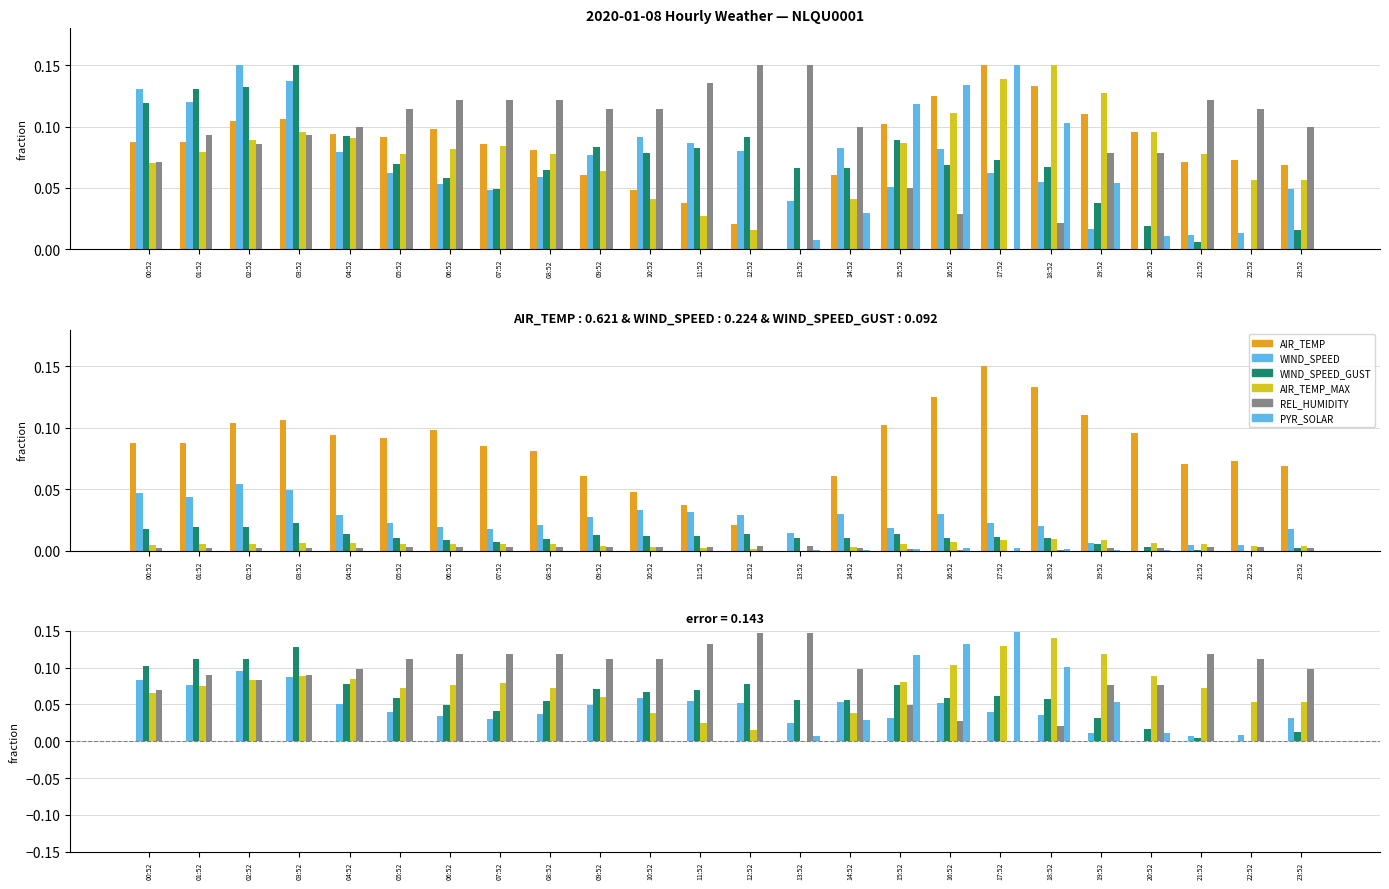

The value of WIND_SPEED_GUST at 08:52 is 0.0. True or false?

False